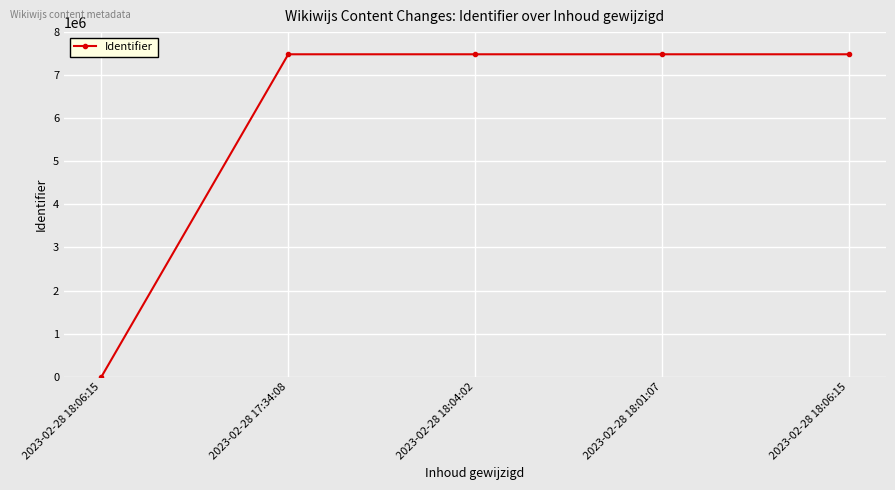

How many lines are shown in the chart?

1